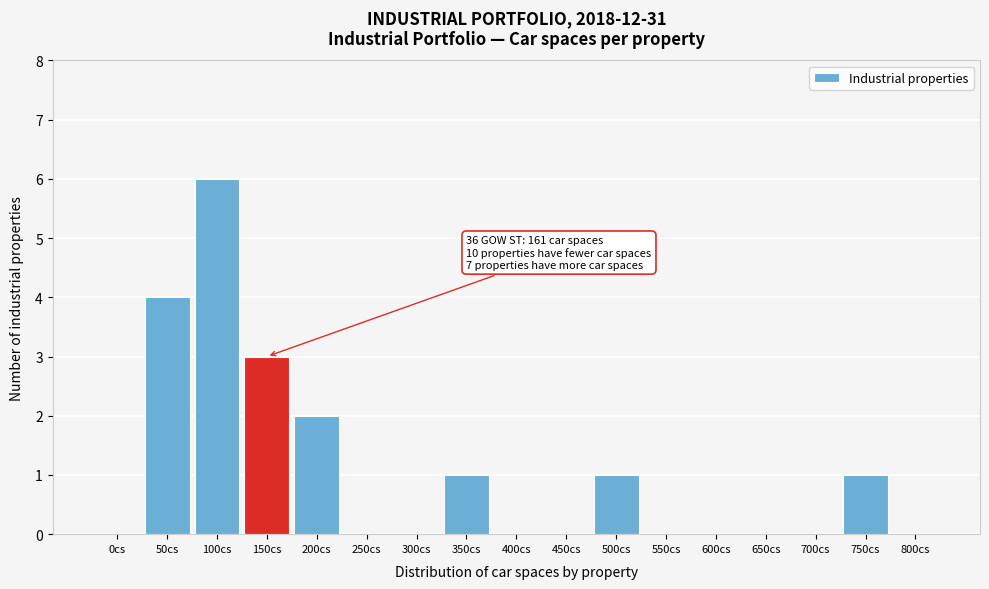

Reading right to left, extract all data points from this chart.

800cs=0	750cs=1	700cs=0	650cs=0	600cs=0	550cs=0	500cs=1	450cs=0	400cs=0	350cs=1	300cs=0	250cs=0	200cs=2	150cs=3	100cs=6	50cs=4	0cs=0